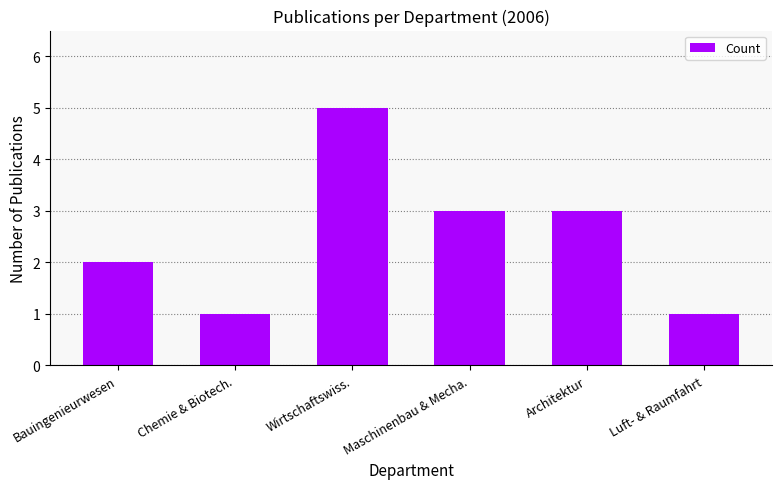

Count the values in the range 1 to 3.

5